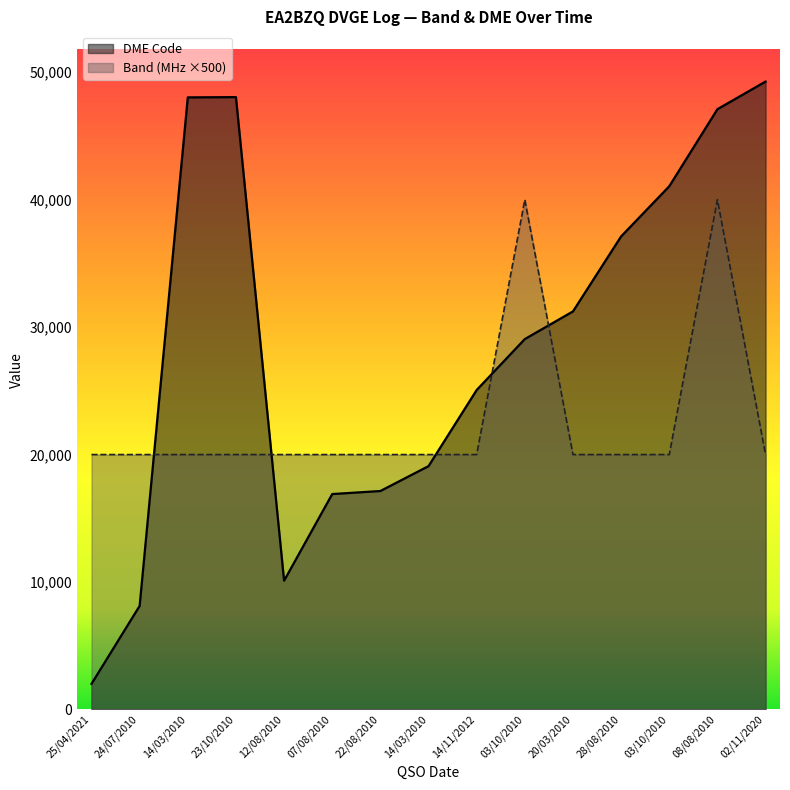

What is the average value of the DME Code series?

28624